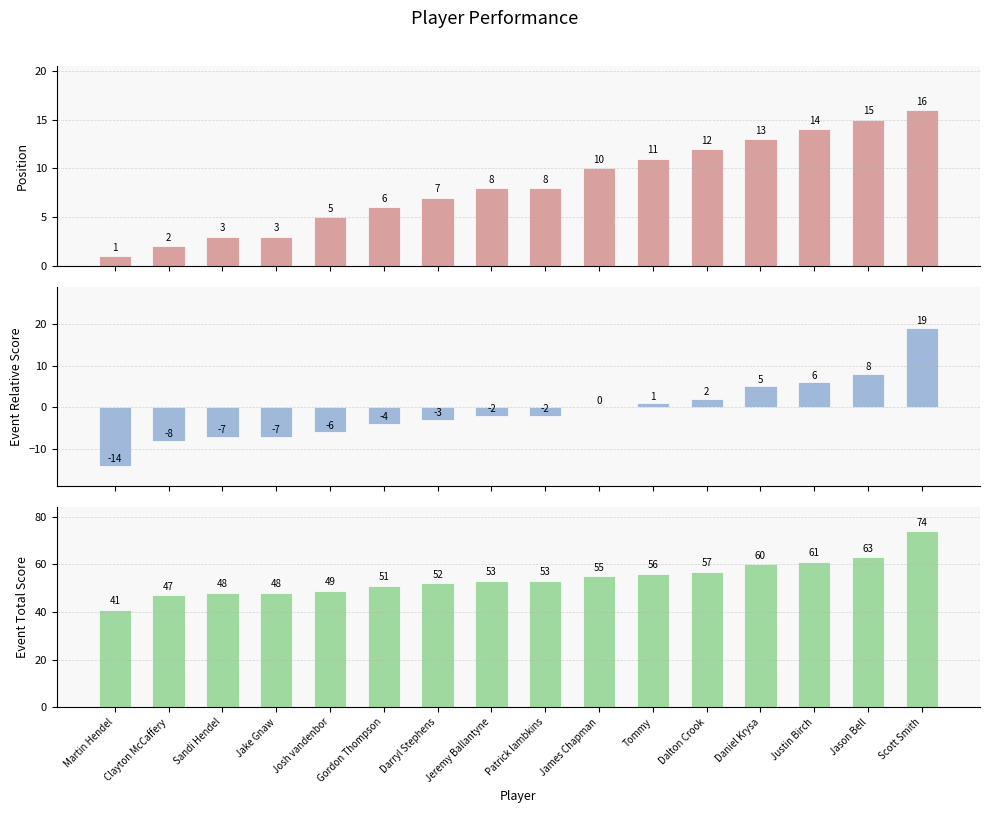

How many bars are there in each group?

3